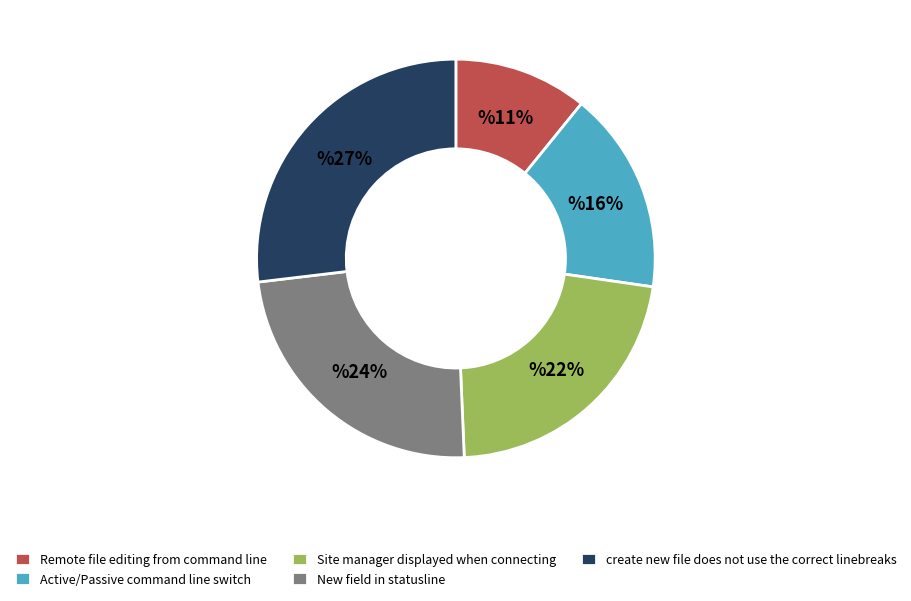

Is there a majority slice in this chart?

No